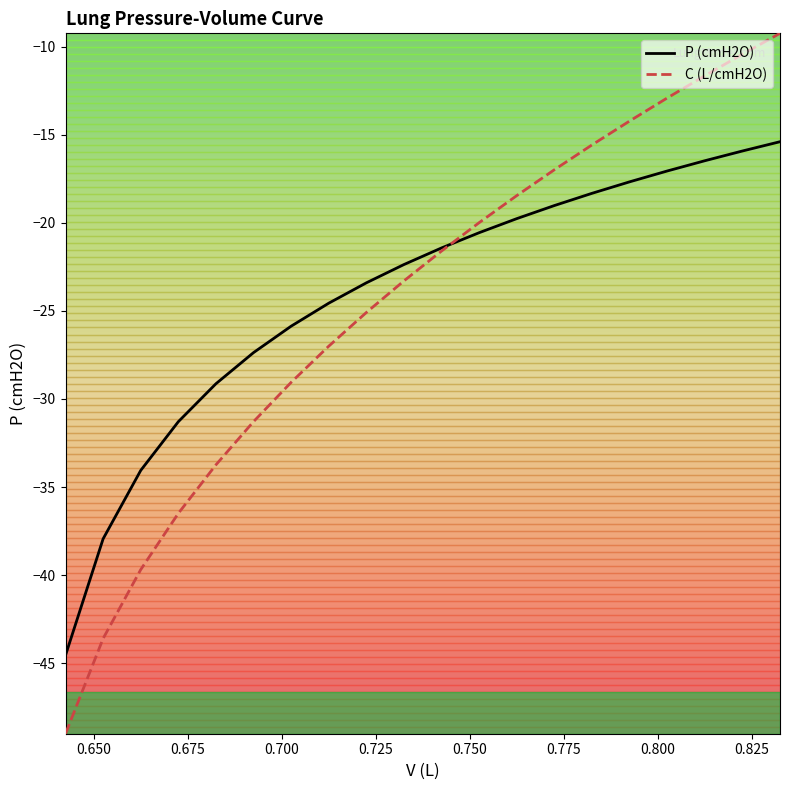

What is the highest value of the C (L/cmH2O) series?

-9.2